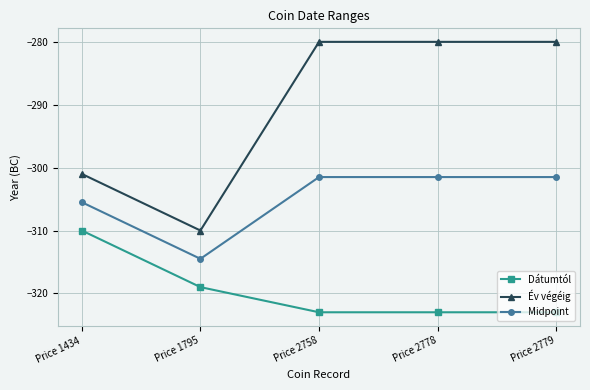

What is the sum of all Dátumtól values?

-1598.0